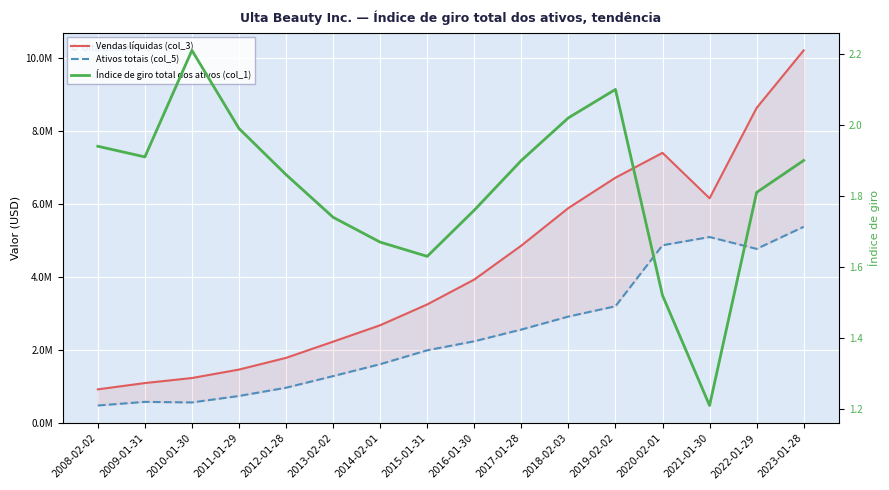

Which series has the largest range (max minus min)?

Vendas líquidas (col_3)